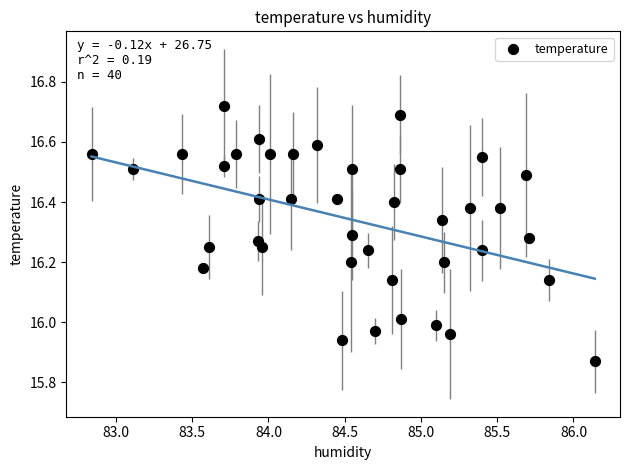

What is the range of X values (max minus min)?

3.3